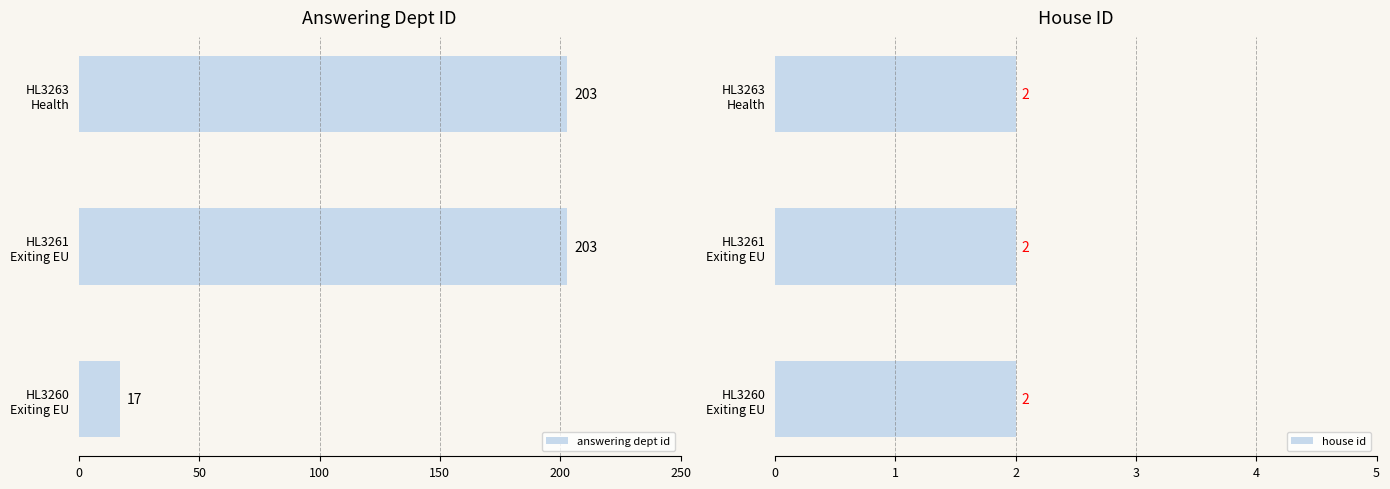

What is the average value of the answering dept id series?

141